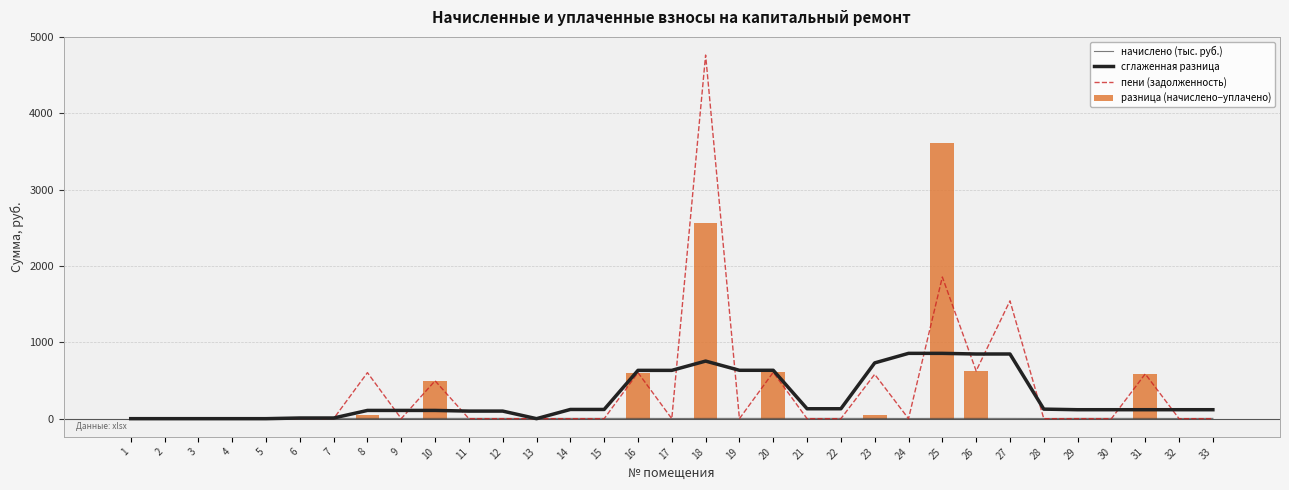

Read the сглаженная разница value at 25.

855.4